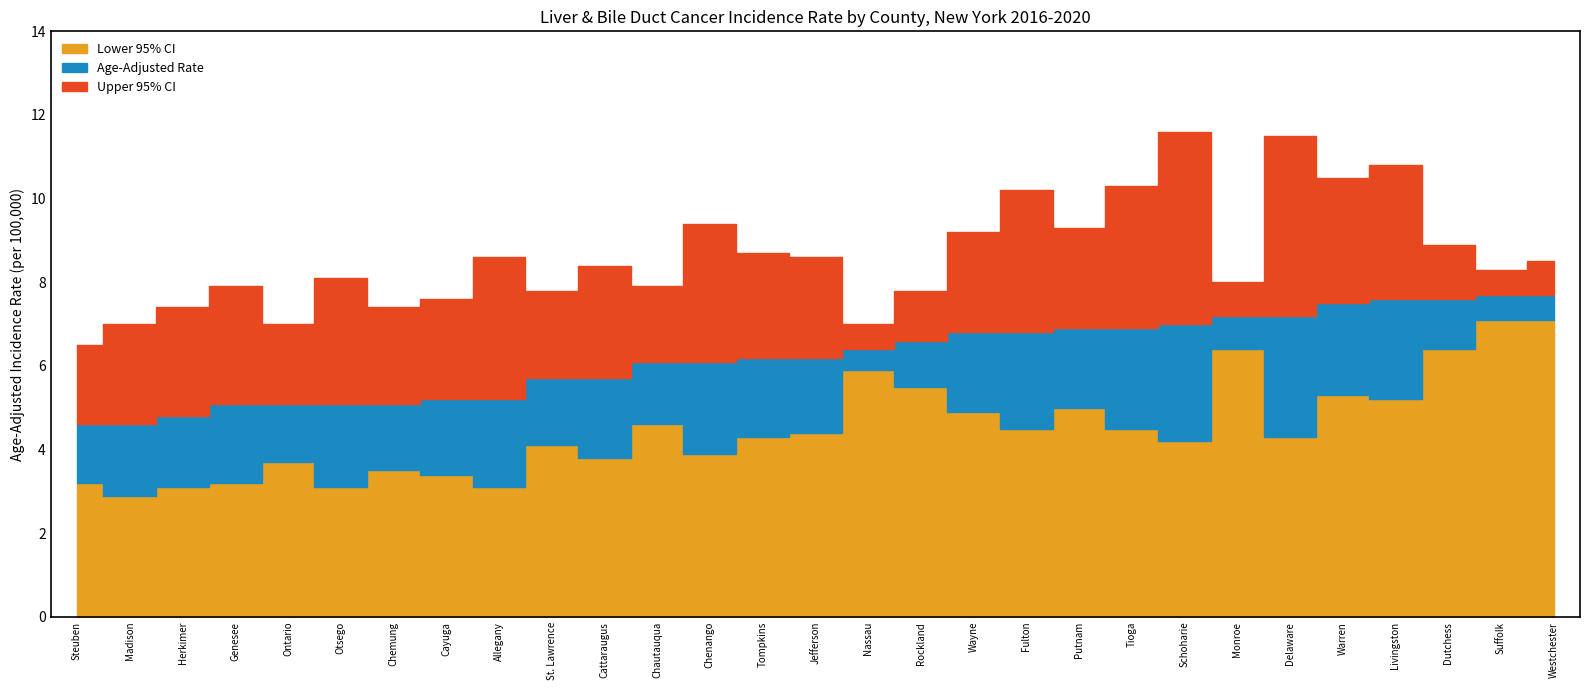

What is the difference between the maximum and minimum values in the Upper 95% CI series?

5.1